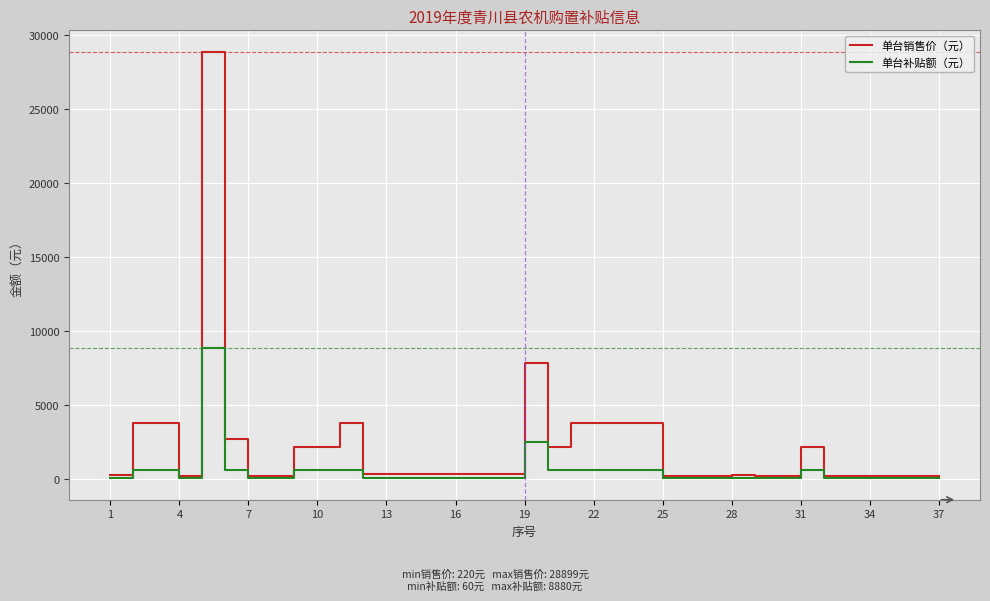

Which series has the largest total across all categories?

单台销售价（元）